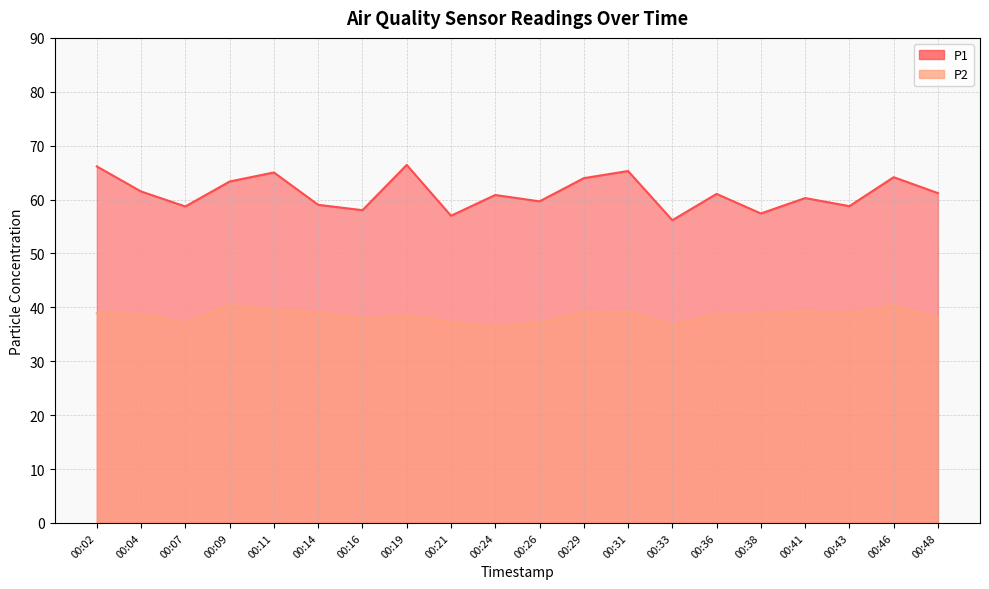

What is the maximum value shown in the chart?

66.4